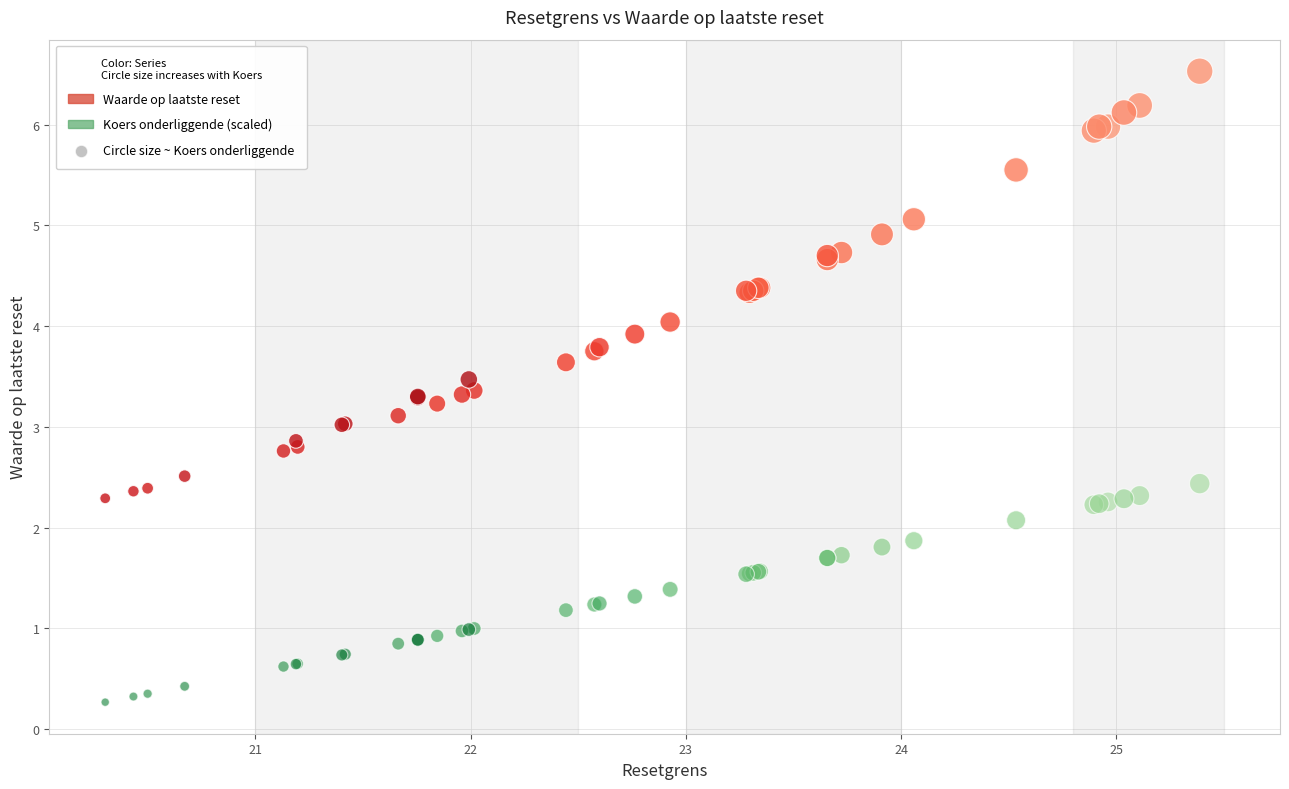

Which series contains the highest Y value?

Waarde op laatste reset